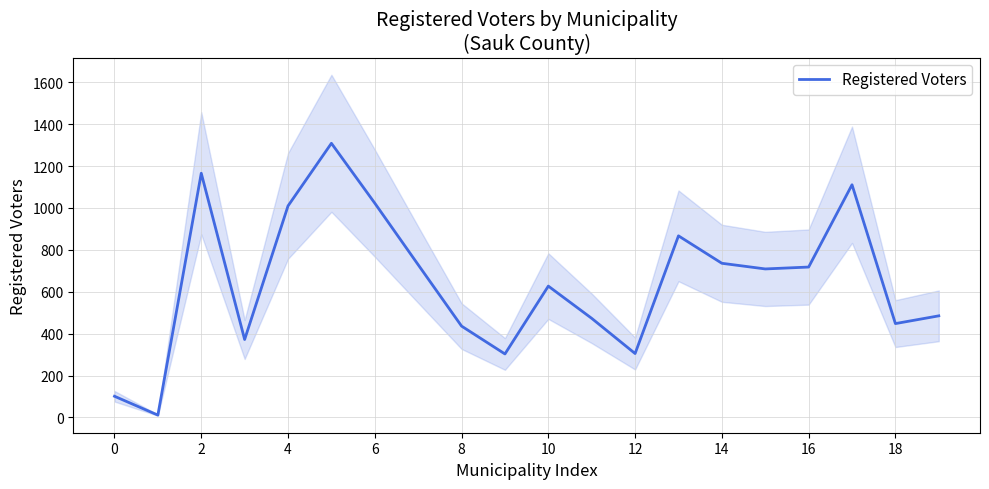

What is the difference between the second highest and second lowest values?

1065